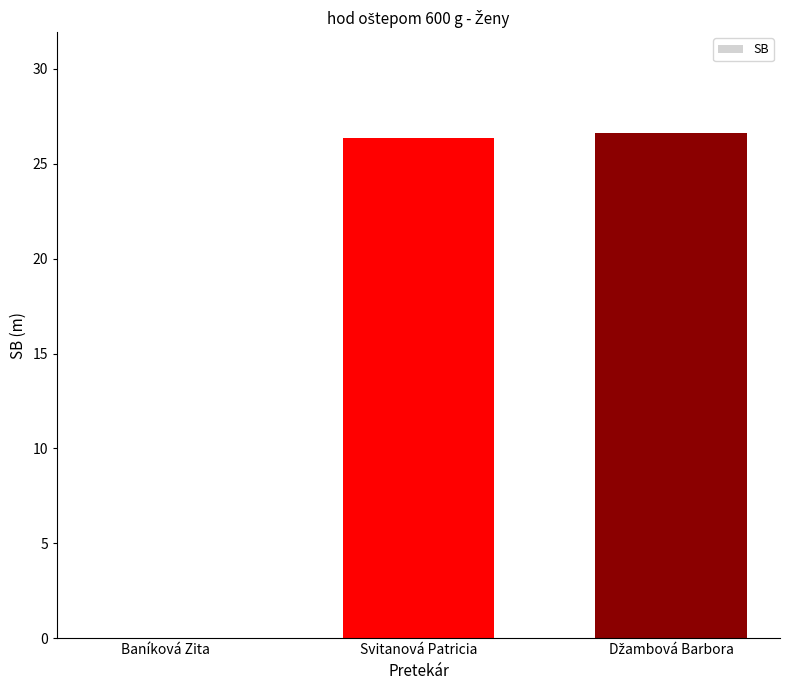

How many distinct data groups are displayed?

1